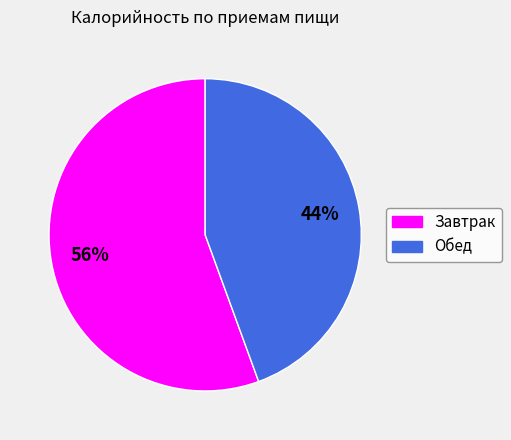

Do Обед and Завтрак together represent more than half of the pie?

Yes